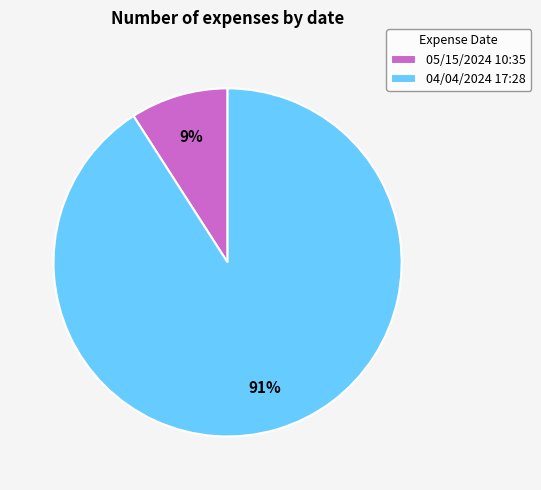

Which slice is the largest?

04/04/2024 17:28